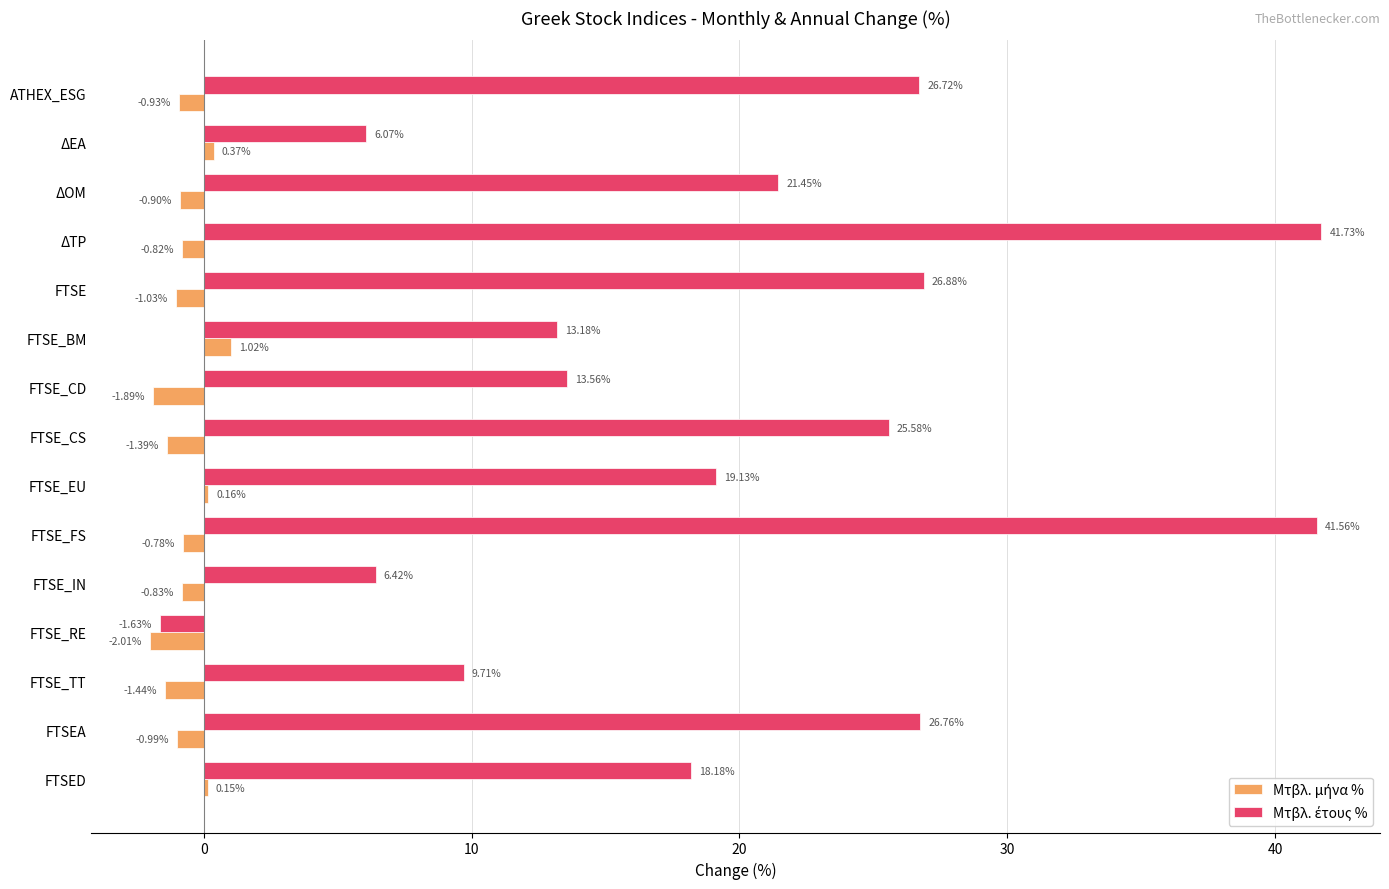

At which category is the sum across all series the highest?

ΔΤΡ